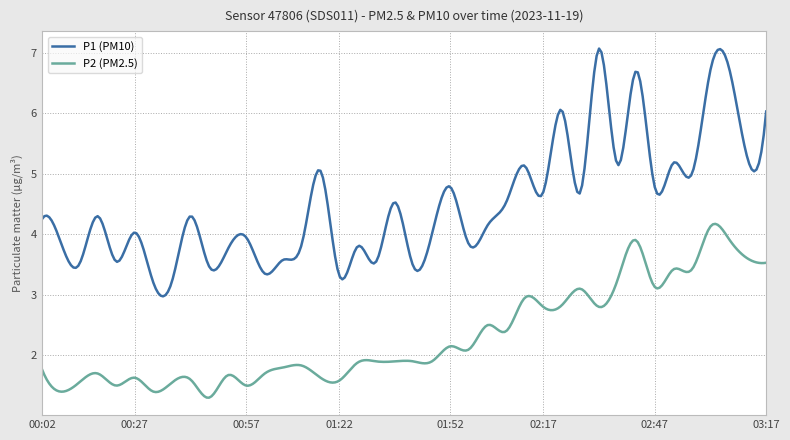

True or false: P2 (PM2.5) and P1 (PM10) cross at least once.

False